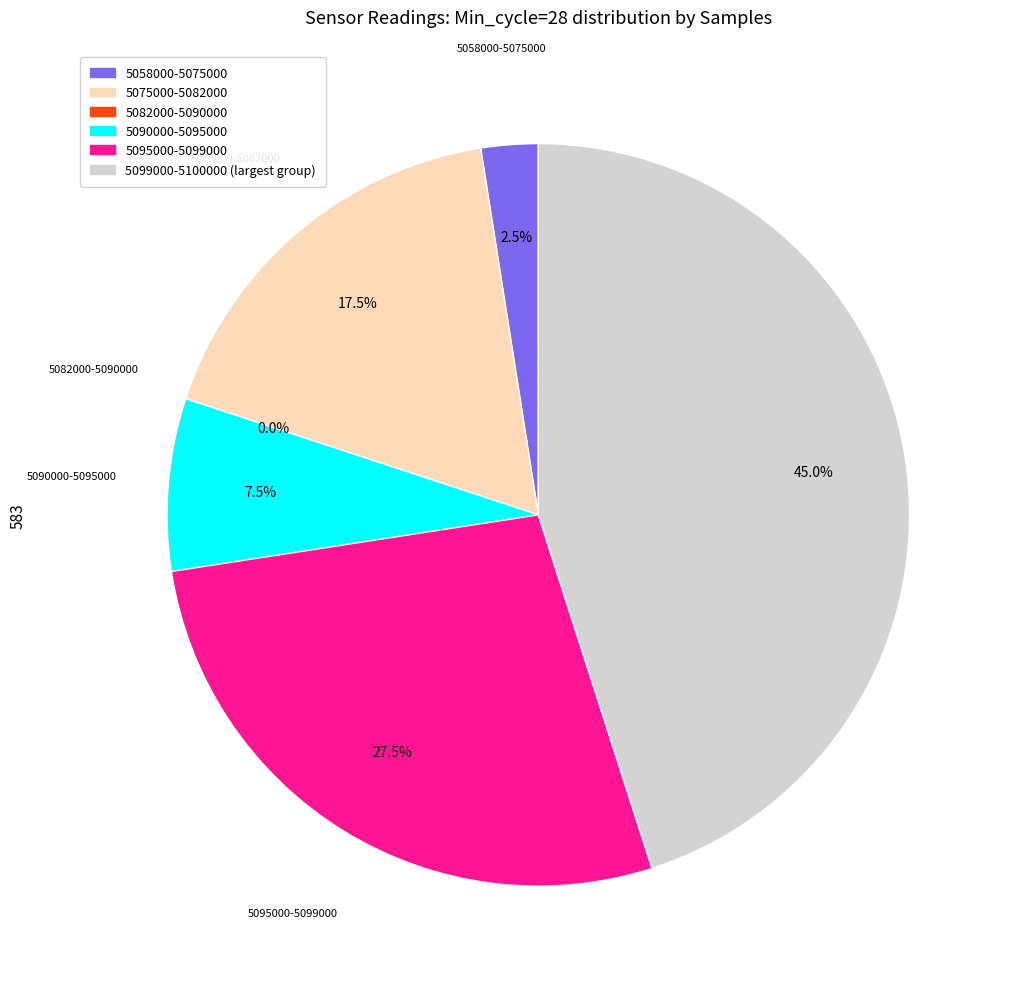

Is it true that 28 is 1% of the pie?

False